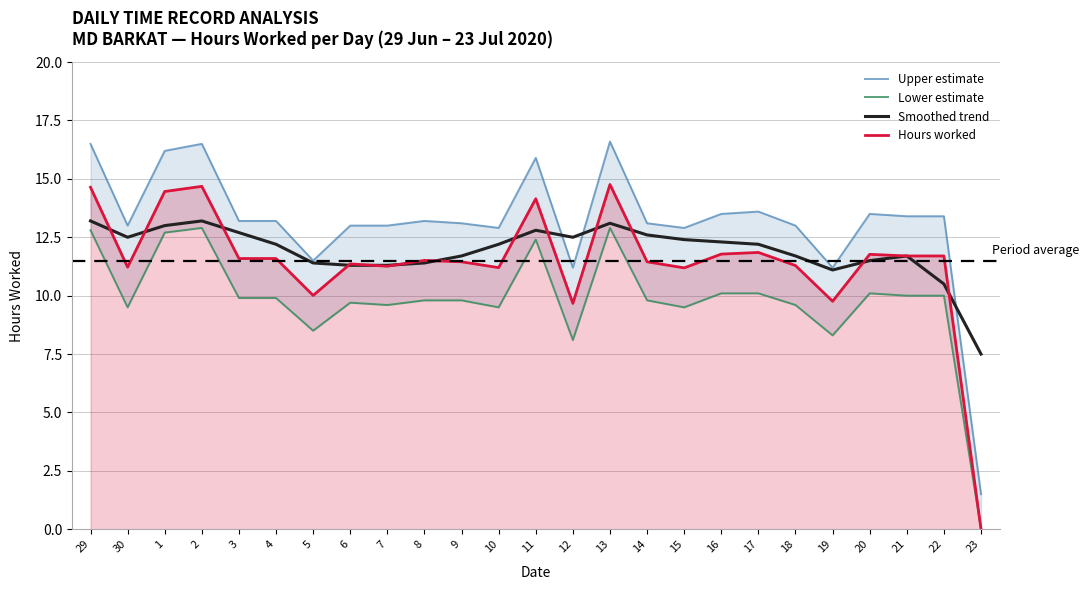

What is the total value across all series at 9?

46.0